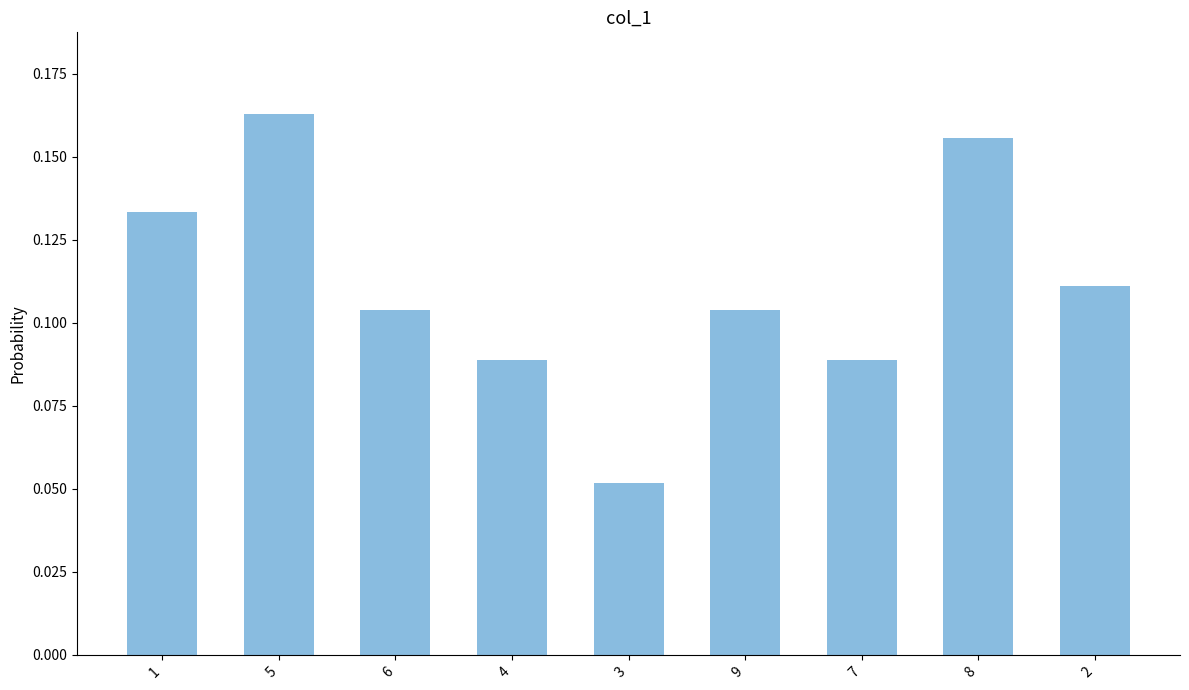

How many values are between 0 and 1?

9